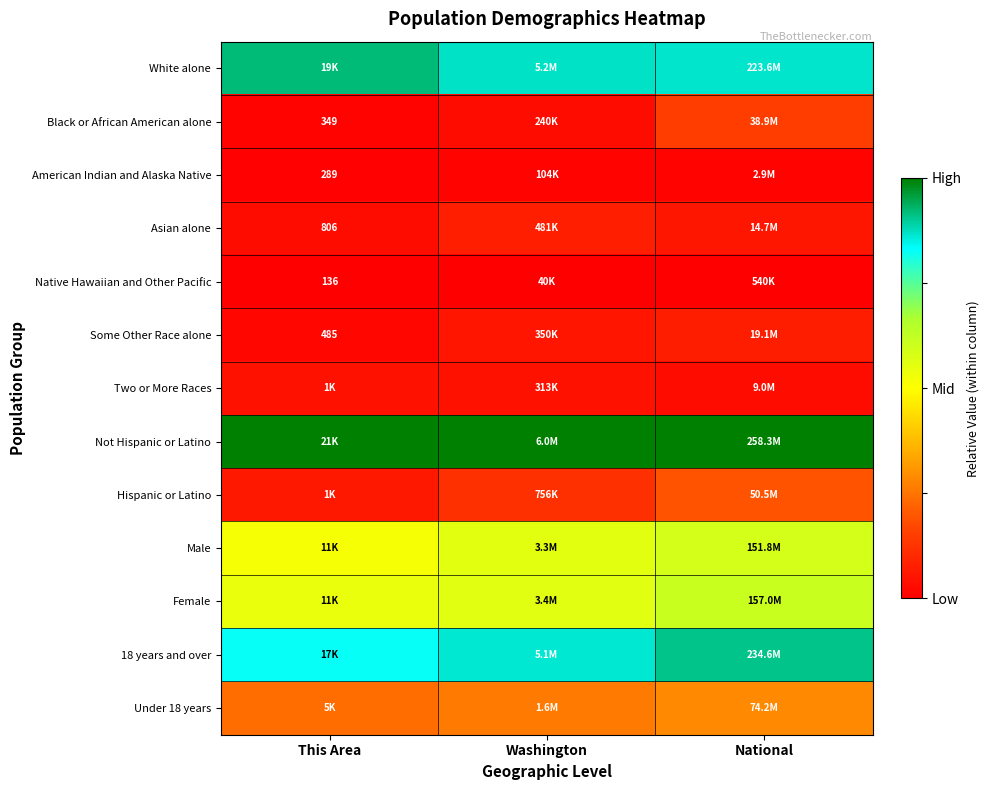

Count the number of data series in this chart.

13